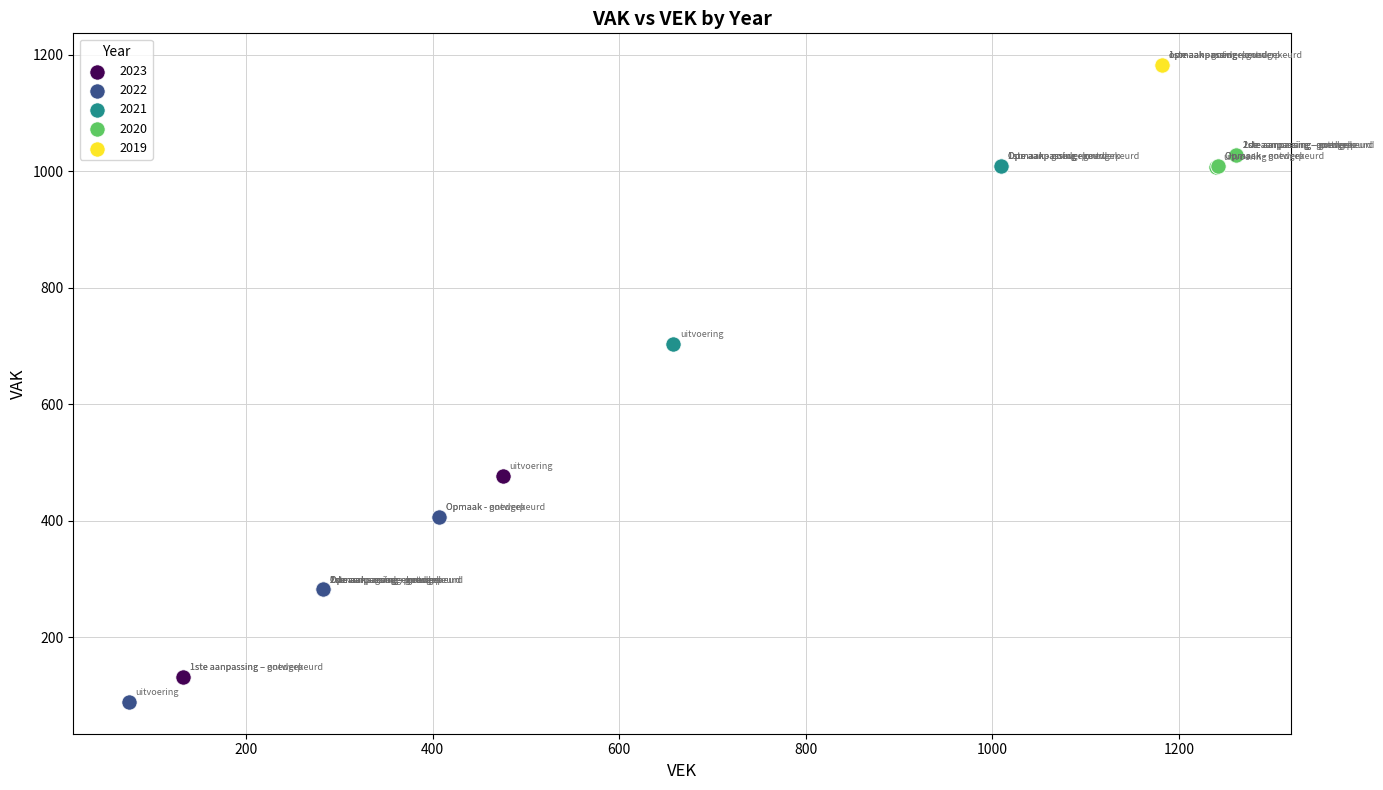

Which series contains the highest Y value?

2019